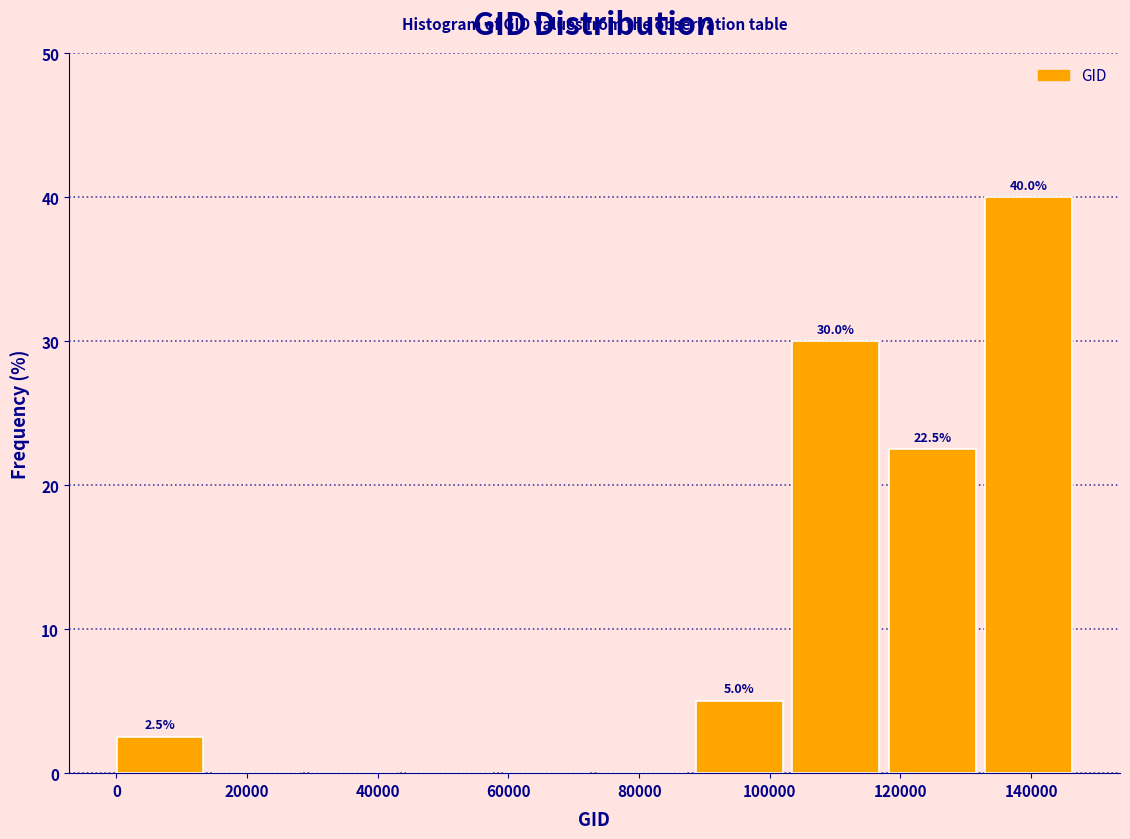

Over which range of the x-axis is the bar tallest?

134000 to 148000